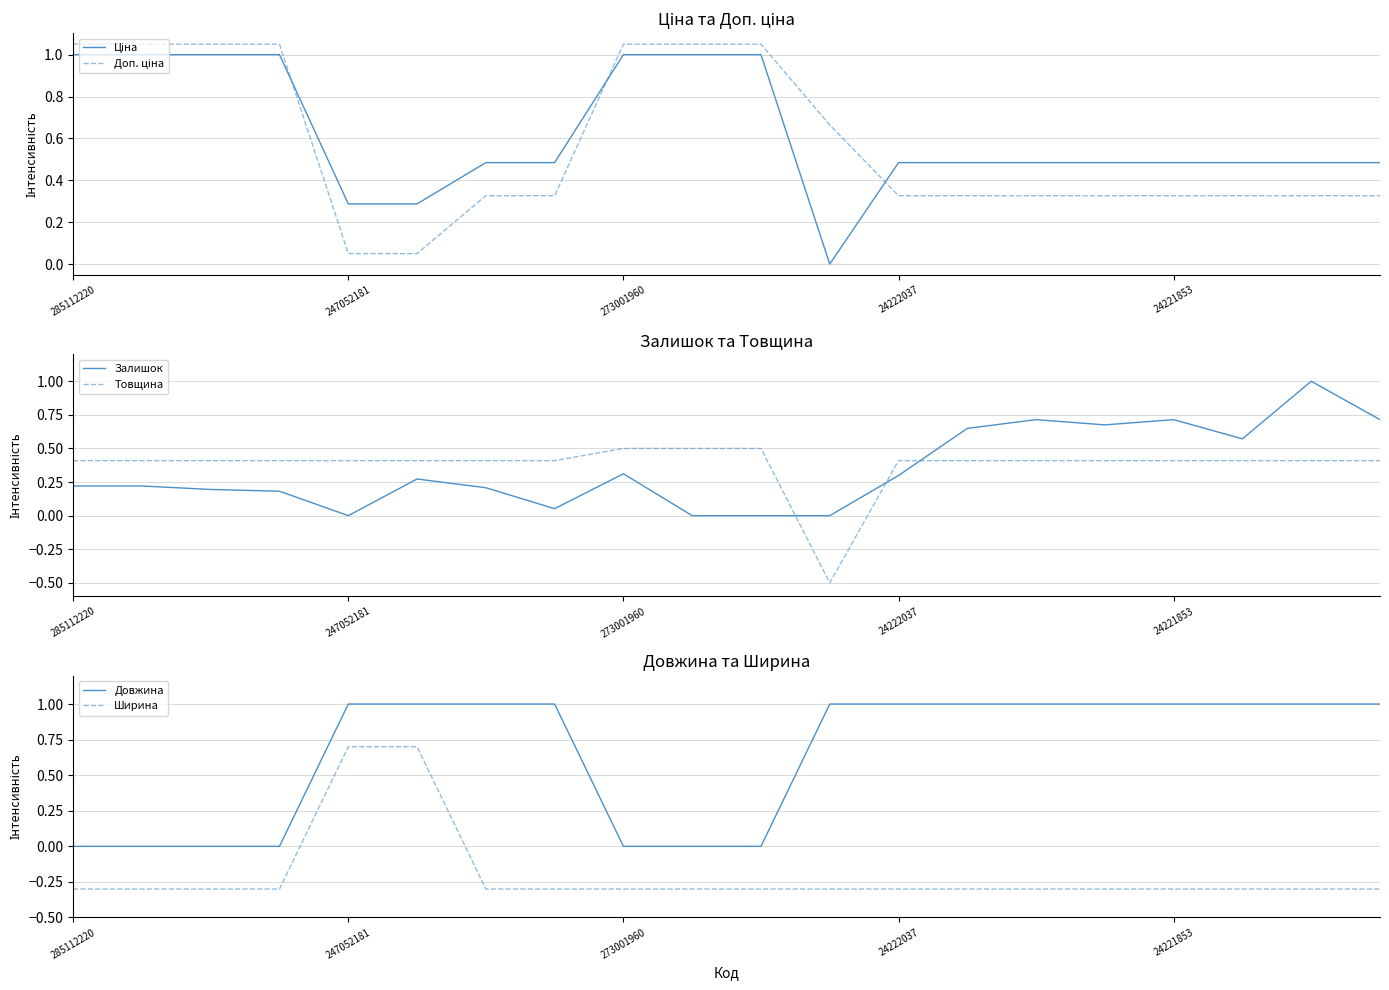

Is it true that Товщина equals 0.6 at 24222037?

False